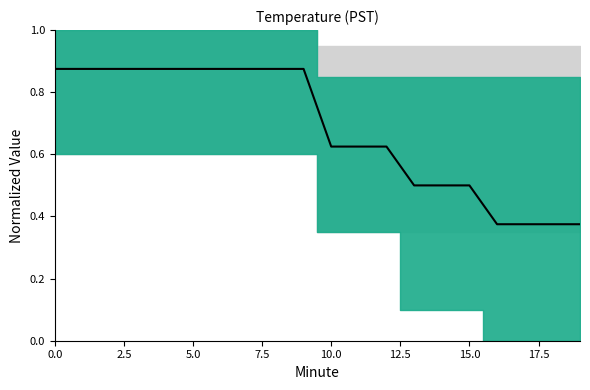

How many lines are shown in the chart?

1